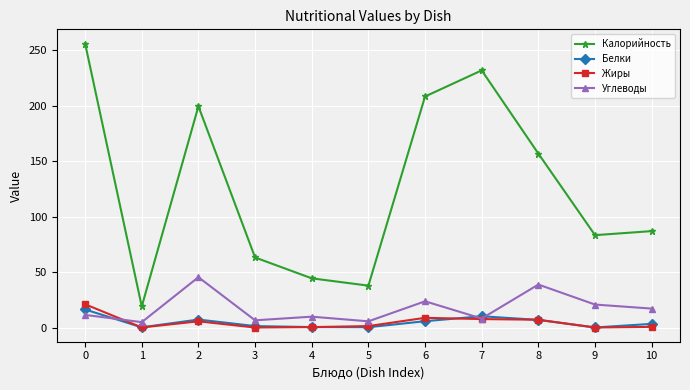

True or false: Жиры and Калорийность cross at least once.

False